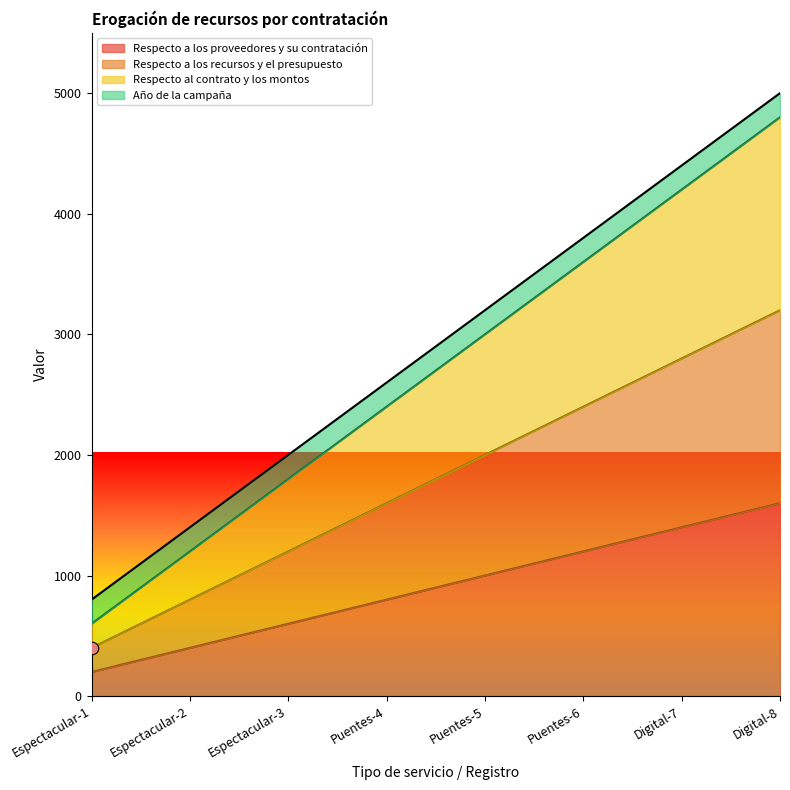

At which label is Respecto a los proveedores y su contratación closest to 900?

Puentes-4